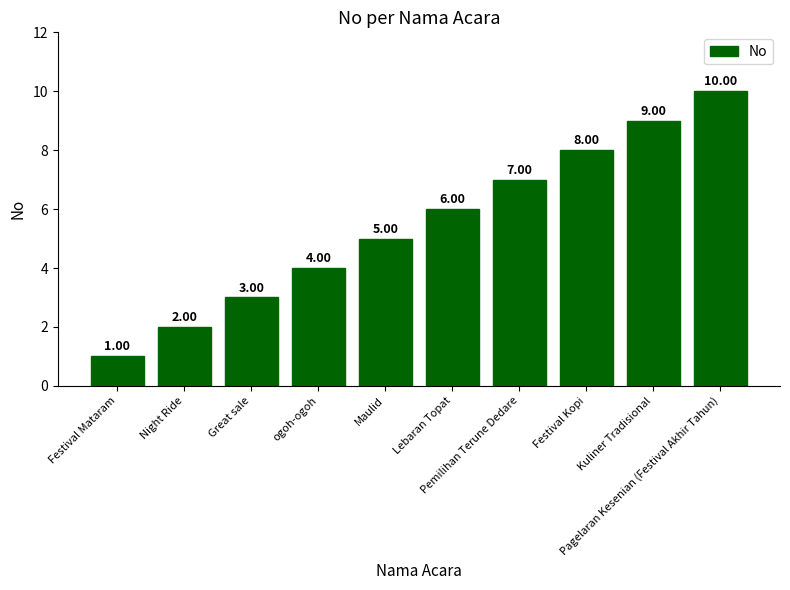

Rank the categories by value from highest to lowest.

Pagelaran Kesenian (Festival Akhir Tahun), Kuliner Tradisional, Festival Kopi, Pemilihan Terune Dedare, Lebaran Topat, Maulid, ogoh-ogoh, Great sale, Night Ride, Festival Mataram